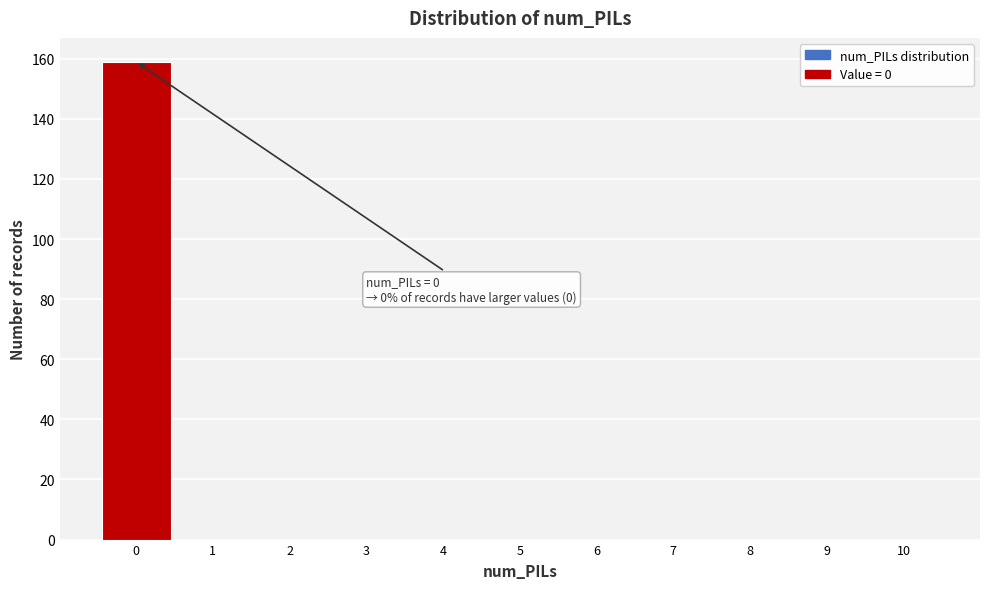

Over which range of the x-axis is the bar tallest?

-0.5 to 0.5